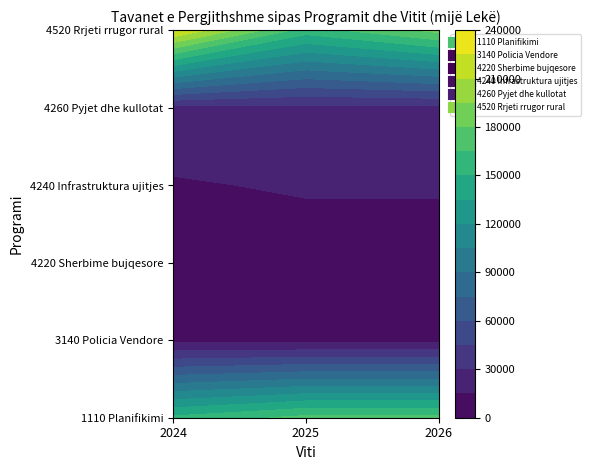

True or false: 4260 Pyjet dhe kullotat has a value of 41029 at 2026.

False